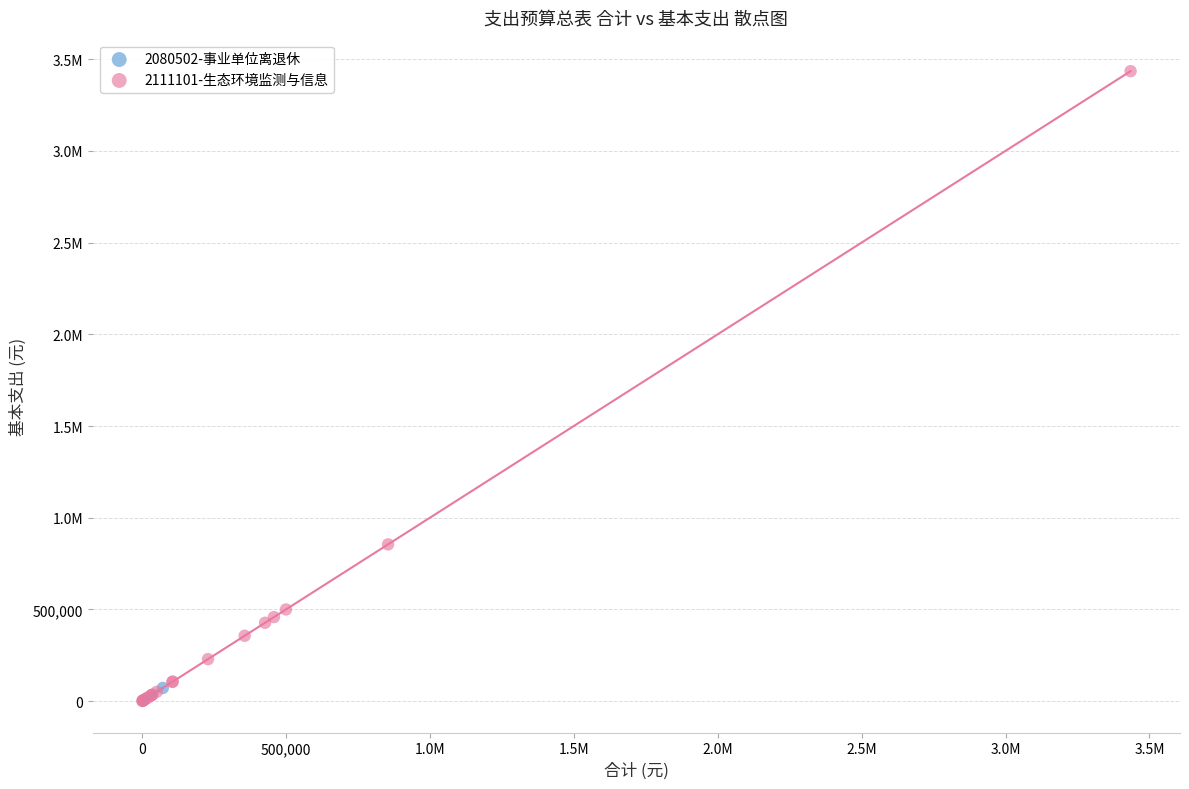

What are all the series names shown in the legend?

2080502-事业单位离退休, 2111101-生态环境监测与信息